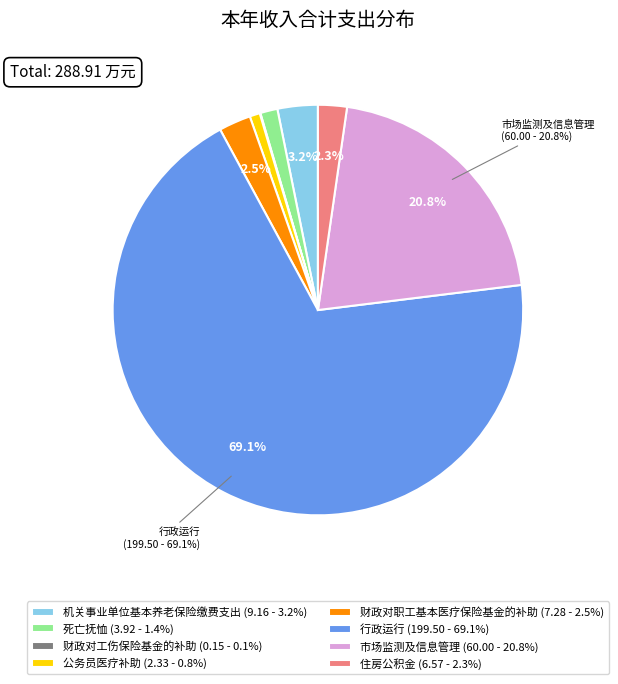

How much of the chart is everything except 住房公积金?

97.7%